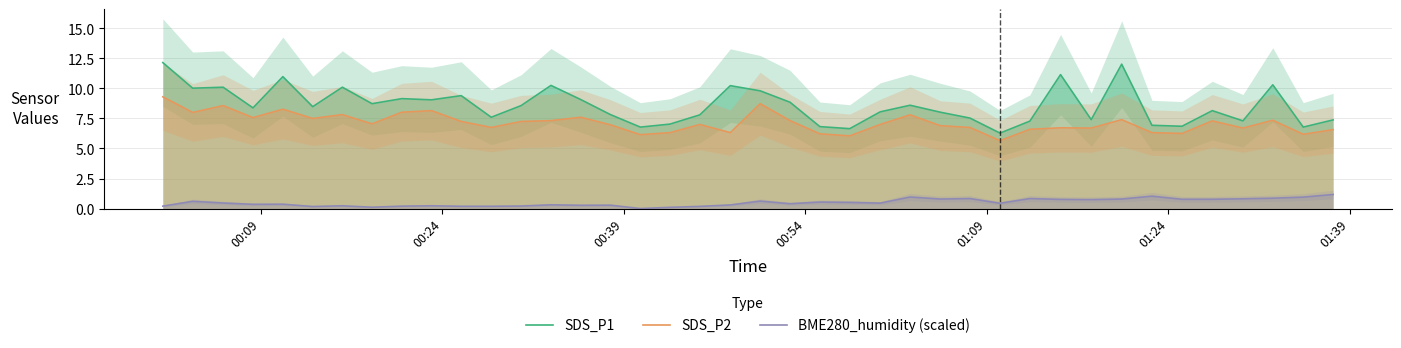

True or false: SDS_P2 and SDS_P1 cross at least once.

False